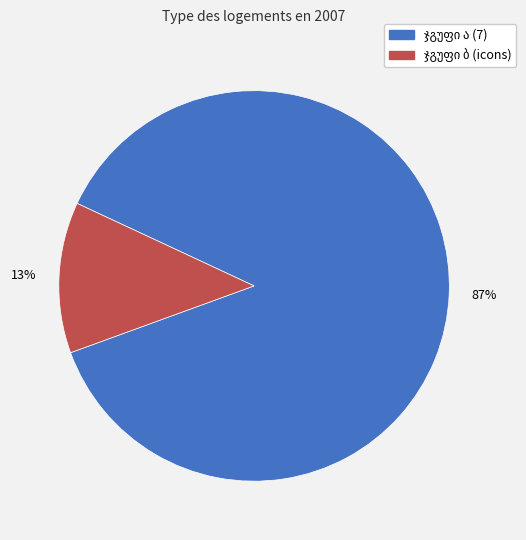

Is there any slice that represents more than half of the pie?

Yes